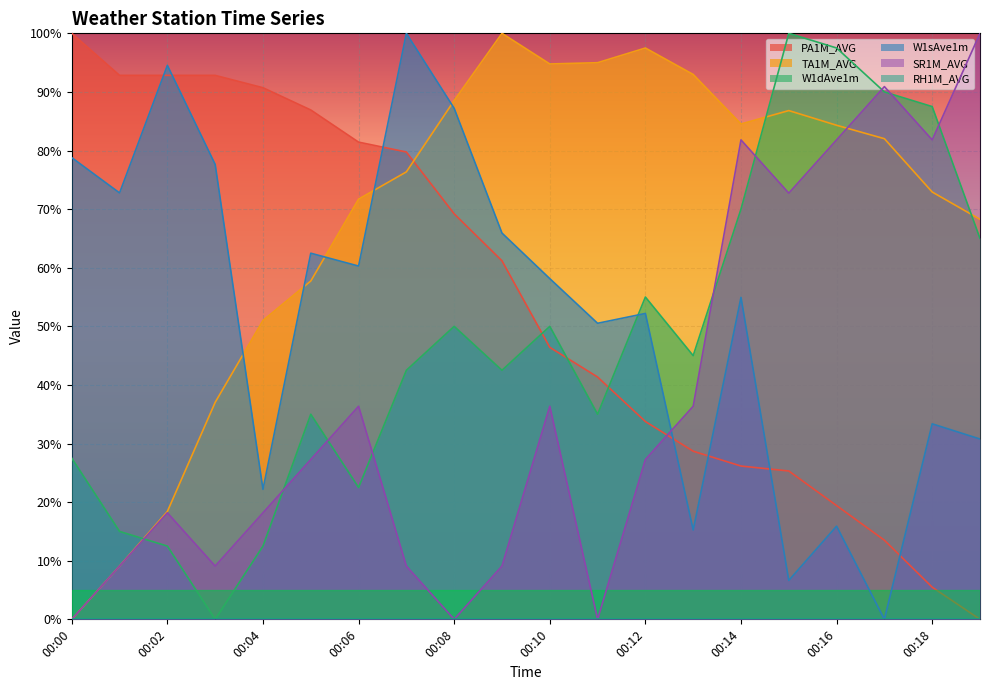

What is the total value across all series at 00:14?

317.5